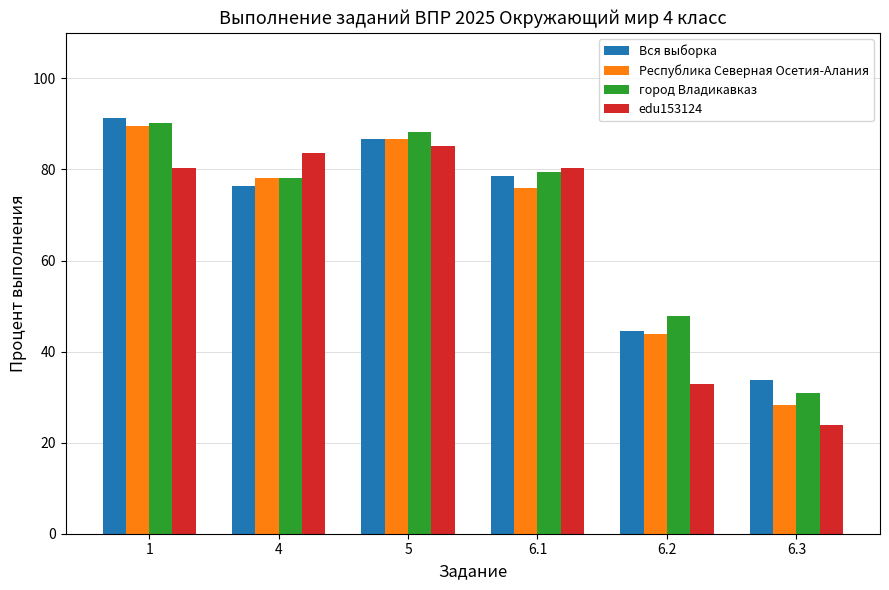

What is the label of the 1st bar from the right?

6.3